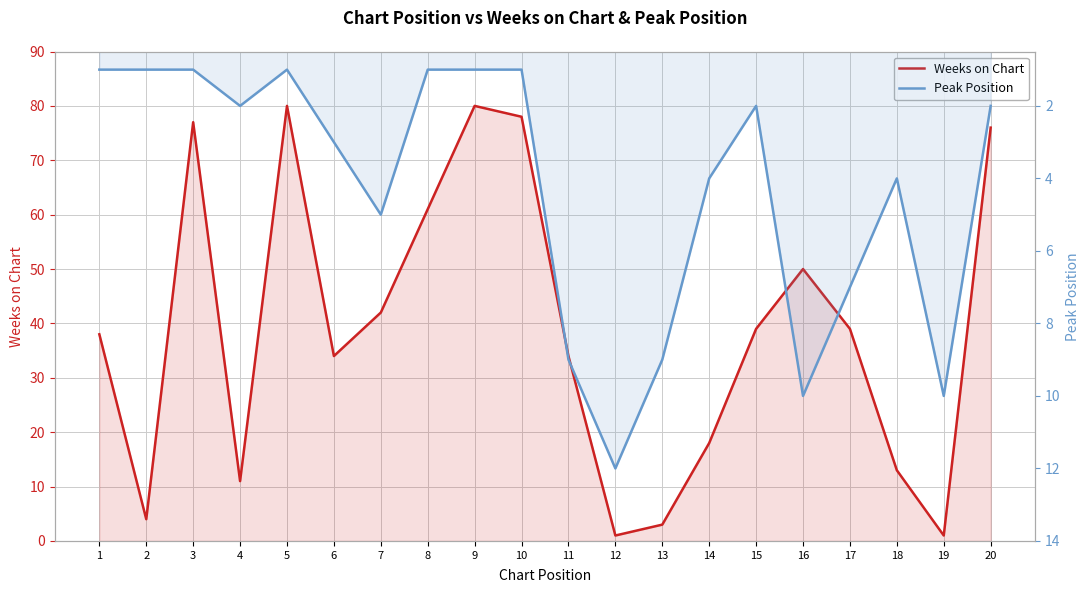

True or false: Weeks on Chart has more than 0 points higher than both neighbors.

True